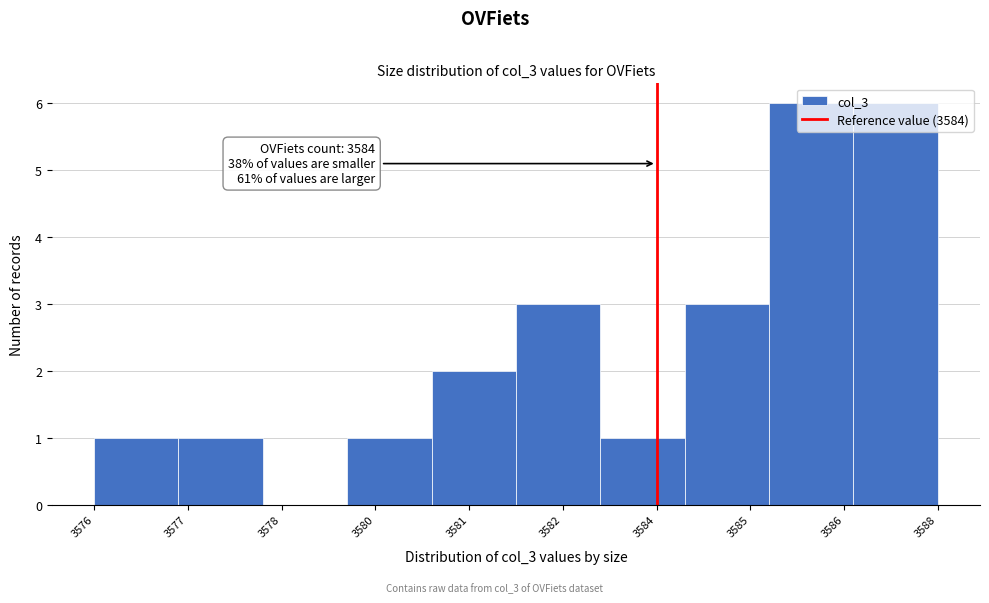

What is the maximum value shown in the chart?

6